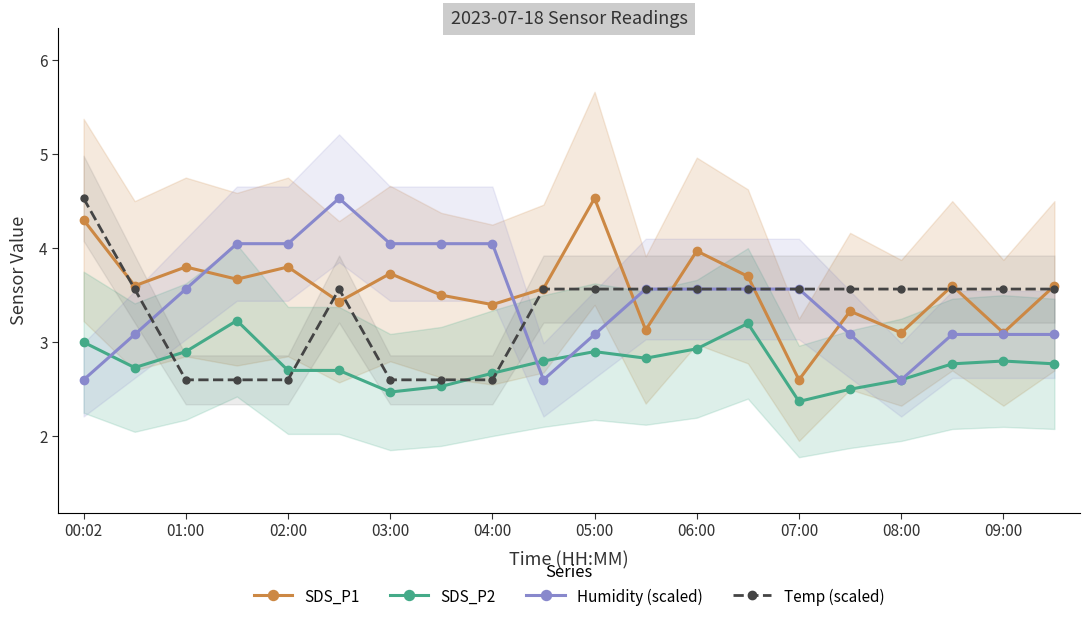

Reading right to left, extract all data points from this chart.

SDS_P1: 3.6	3.1	3.6	3.1	3.3	2.6	3.7	4.0	3.1	4.5	3.6	3.4	3.5	3.7	3.4	3.8	3.7	3.8	3.6	4.3
SDS_P2: 2.8	2.8	2.8	2.6	2.5	2.4	3.2	2.9	2.8	2.9	2.8	2.7	2.5	2.5	2.7	2.7	3.2	2.9	2.7	3.0
Humidity (scaled): 3.1	3.1	3.1	2.6	3.1	3.6	3.6	3.6	3.6	3.1	2.6	4.0	4.0	4.0	4.5	4.0	4.0	3.6	3.1	2.6
Temp (scaled): 3.6	3.6	3.6	3.6	3.6	3.6	3.6	3.6	3.6	3.6	3.6	2.6	2.6	2.6	3.6	2.6	2.6	2.6	3.6	4.5